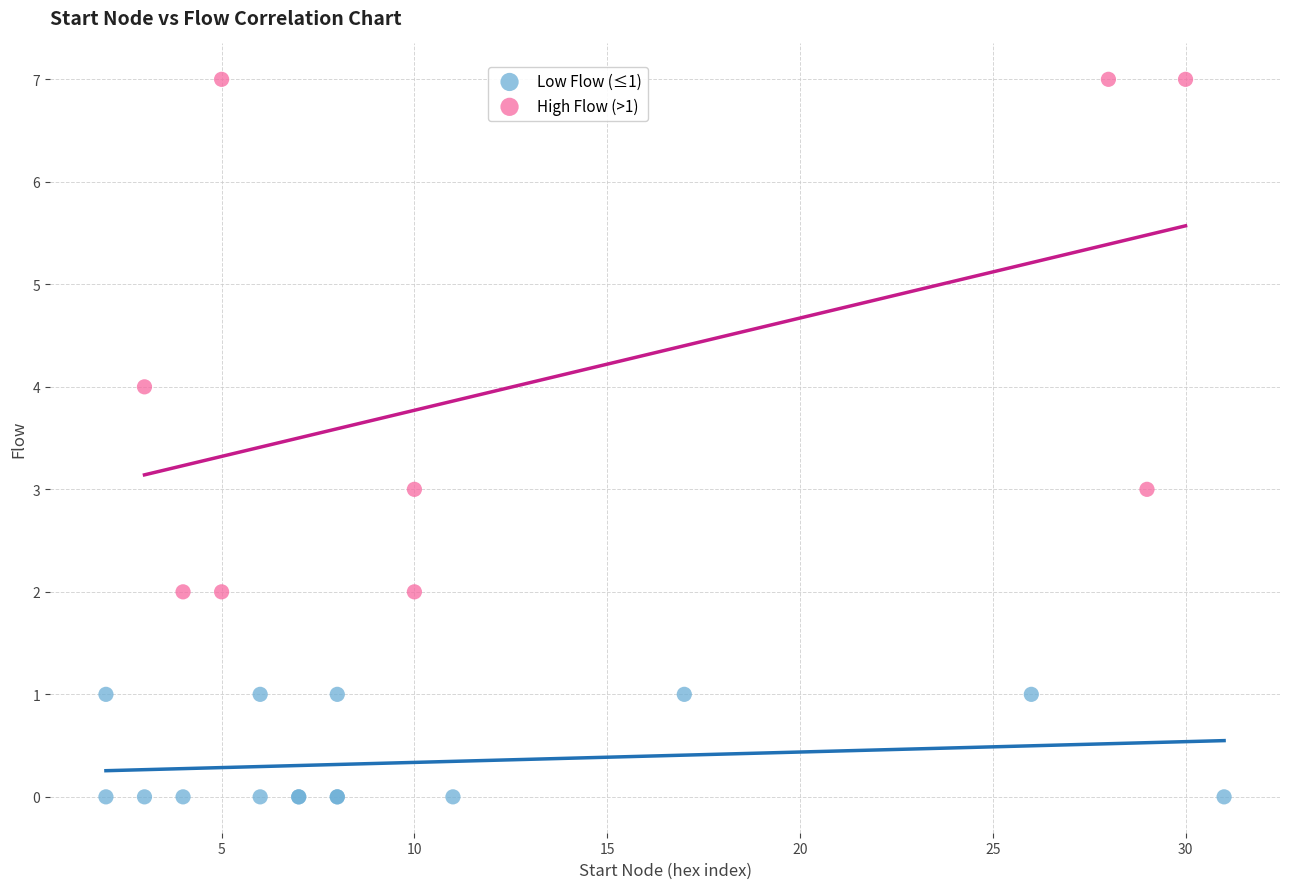

Which series has the largest Y range (max minus min)?

High Flow (>1)